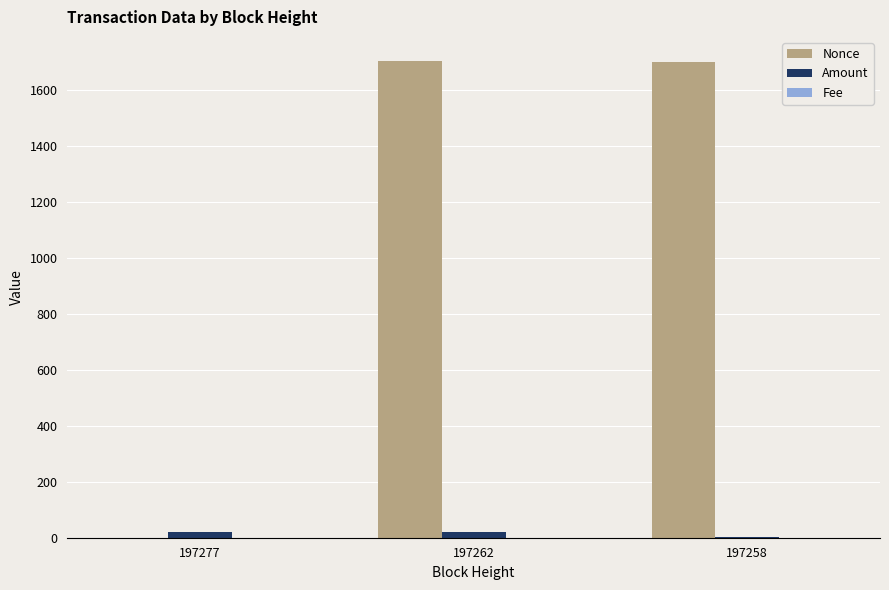

Which series has the largest total across all categories?

Nonce